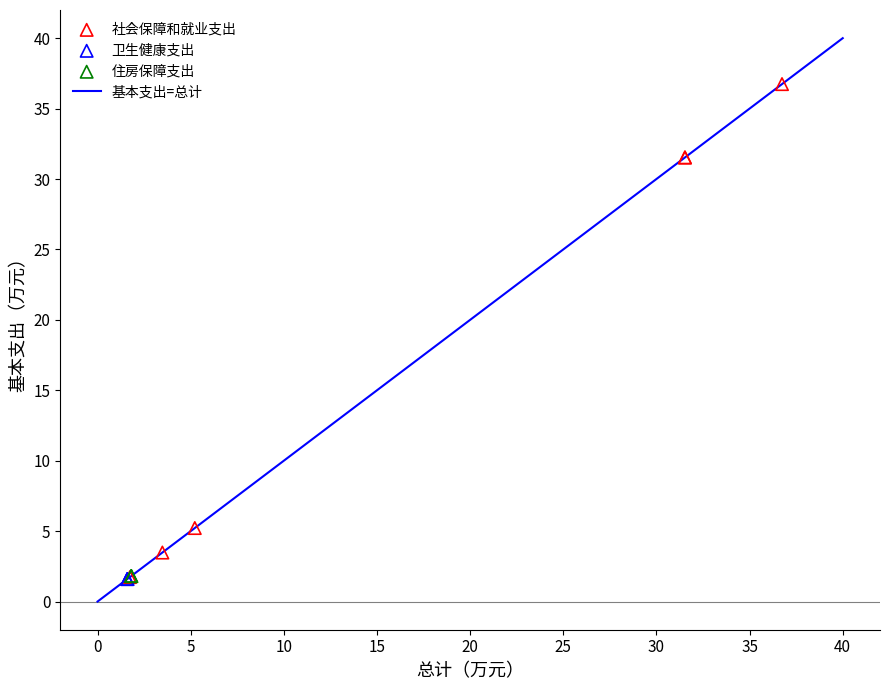

Which series contains the highest Y value?

社会保障和就业支出